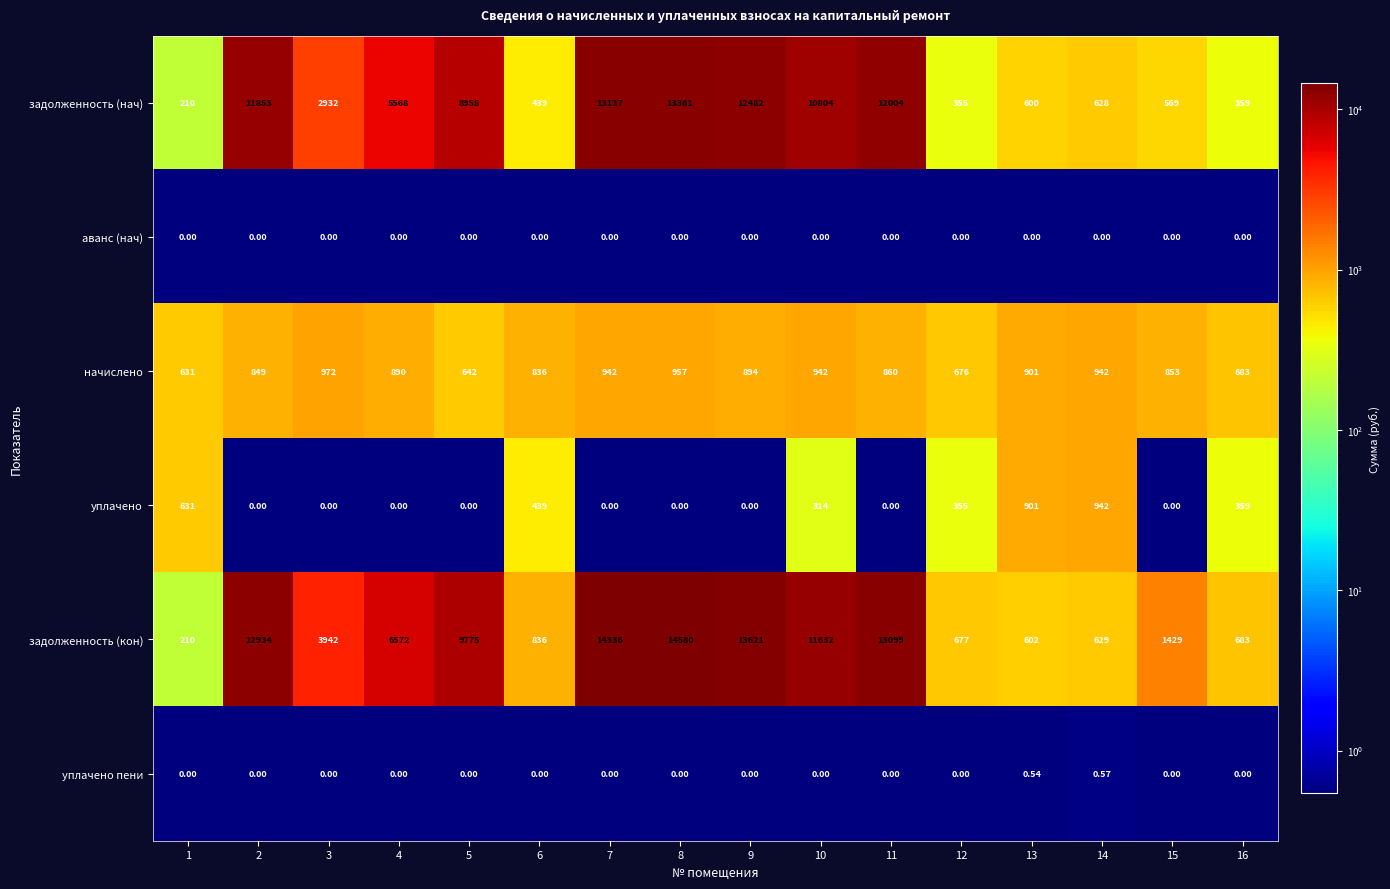

At which category is the sum across all series the highest?

8